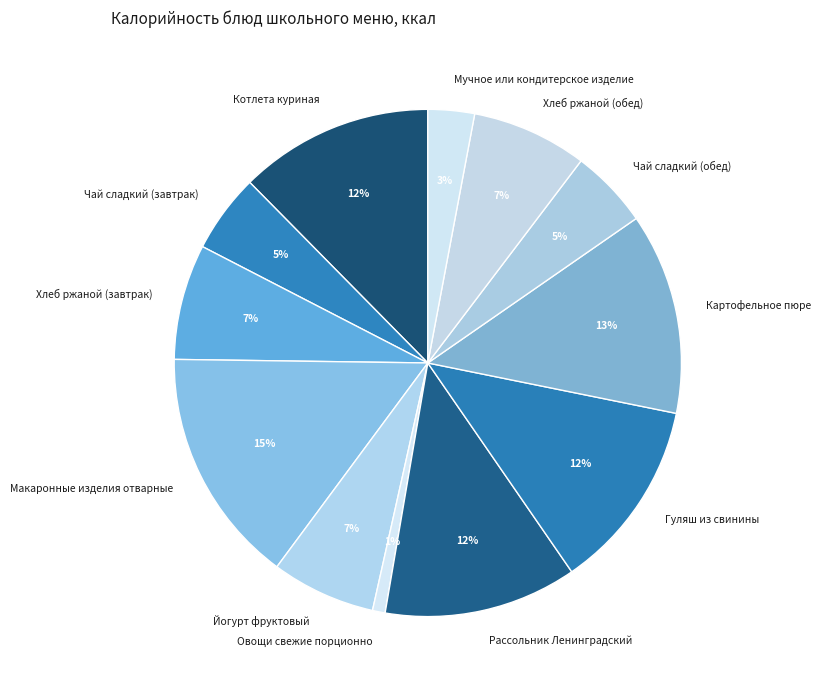

Combined, do Чай сладкий (обед) and Йогурт фруктовый account for over 50%?

No